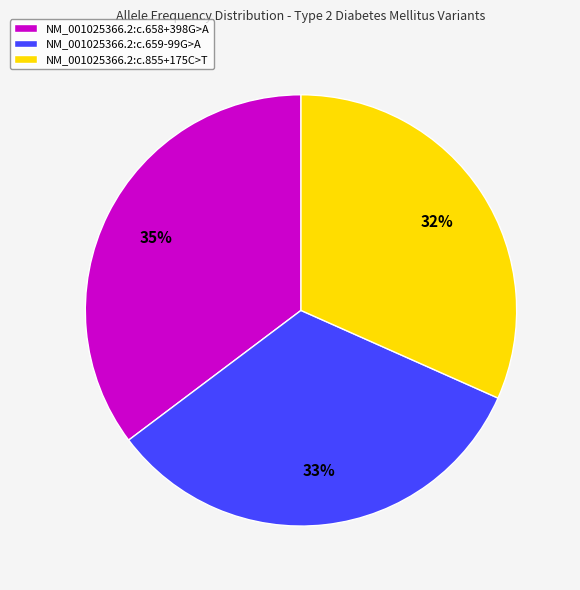

Do NM_001025366.2:c.659-99G>A and NM_001025366.2:c.855+175C>T together represent more than half of the pie?

Yes